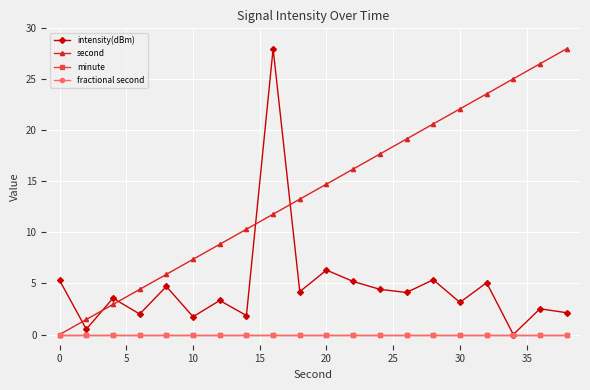

Does the chart have visible grid lines?

Yes